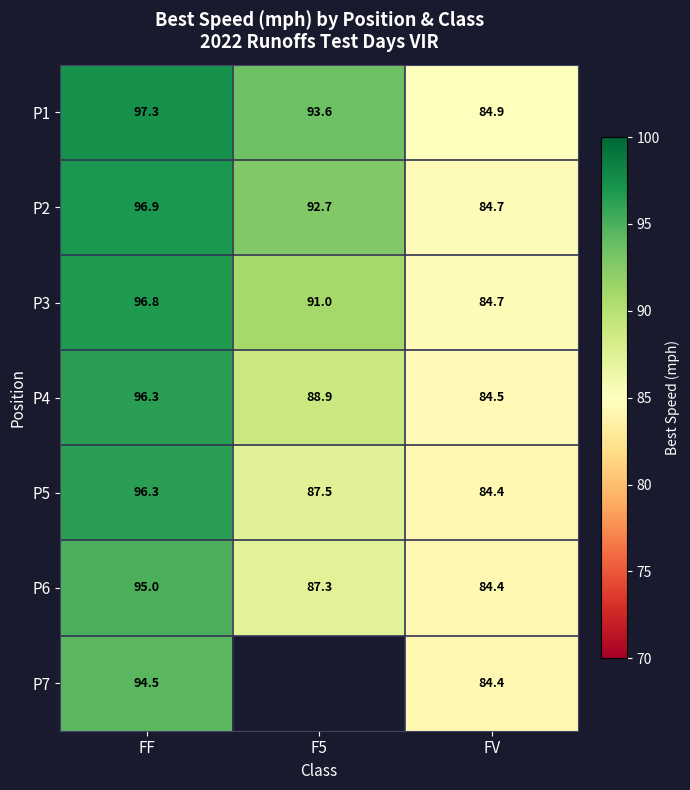

Is the value of P2 at FF greater than the value of P1 at FF?

No